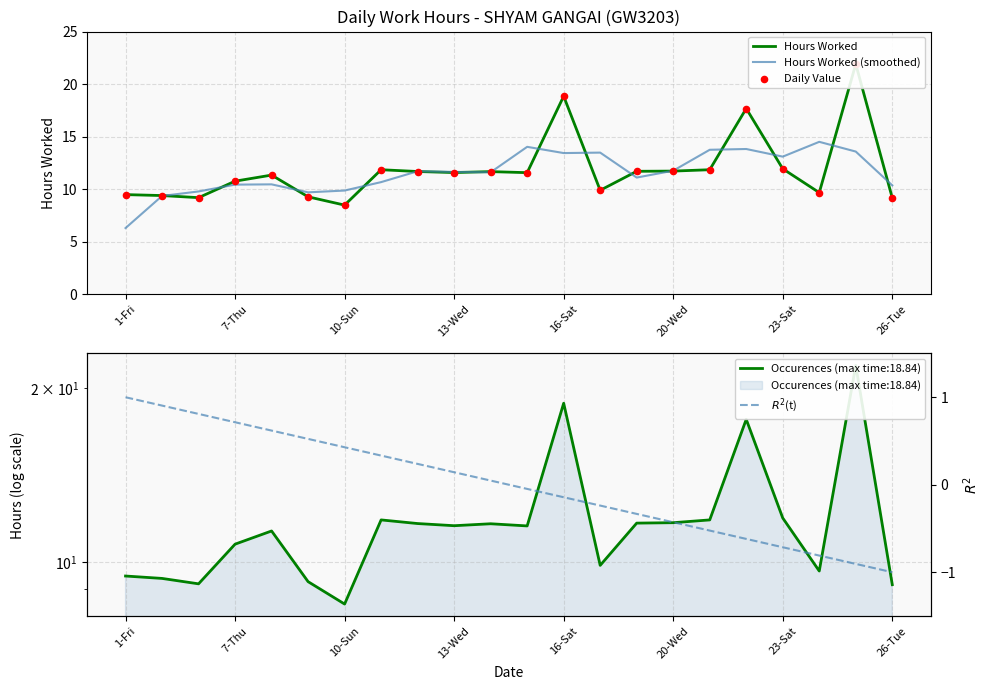

The value of Hours Worked (smoothed) at 20-Wed is 11.7. True or false?

True